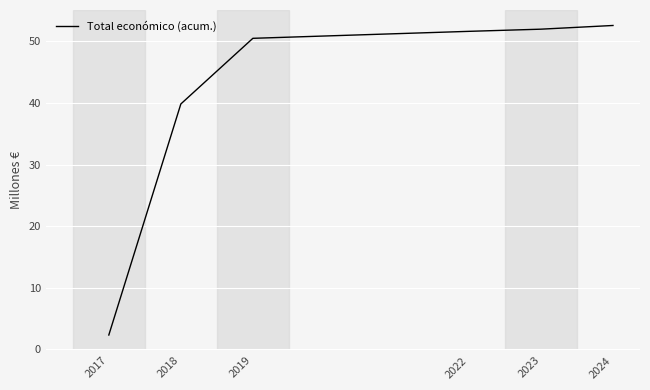

True or false: the data shows 86.2 at 2019.

False